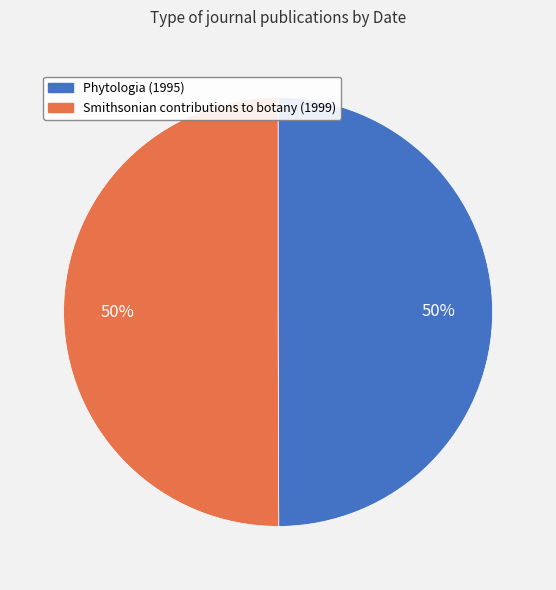

What percentage is the Smithsonian contributions to botany (1999) slice, to the nearest percent?

50%